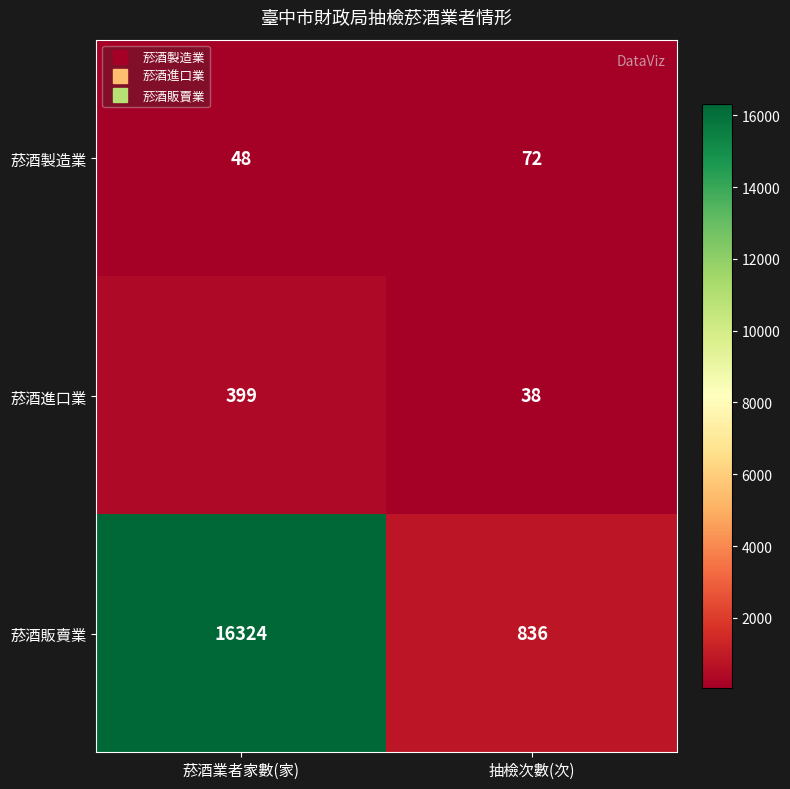

Which label corresponds to the largest value in the chart?

菸酒業者家數(家)